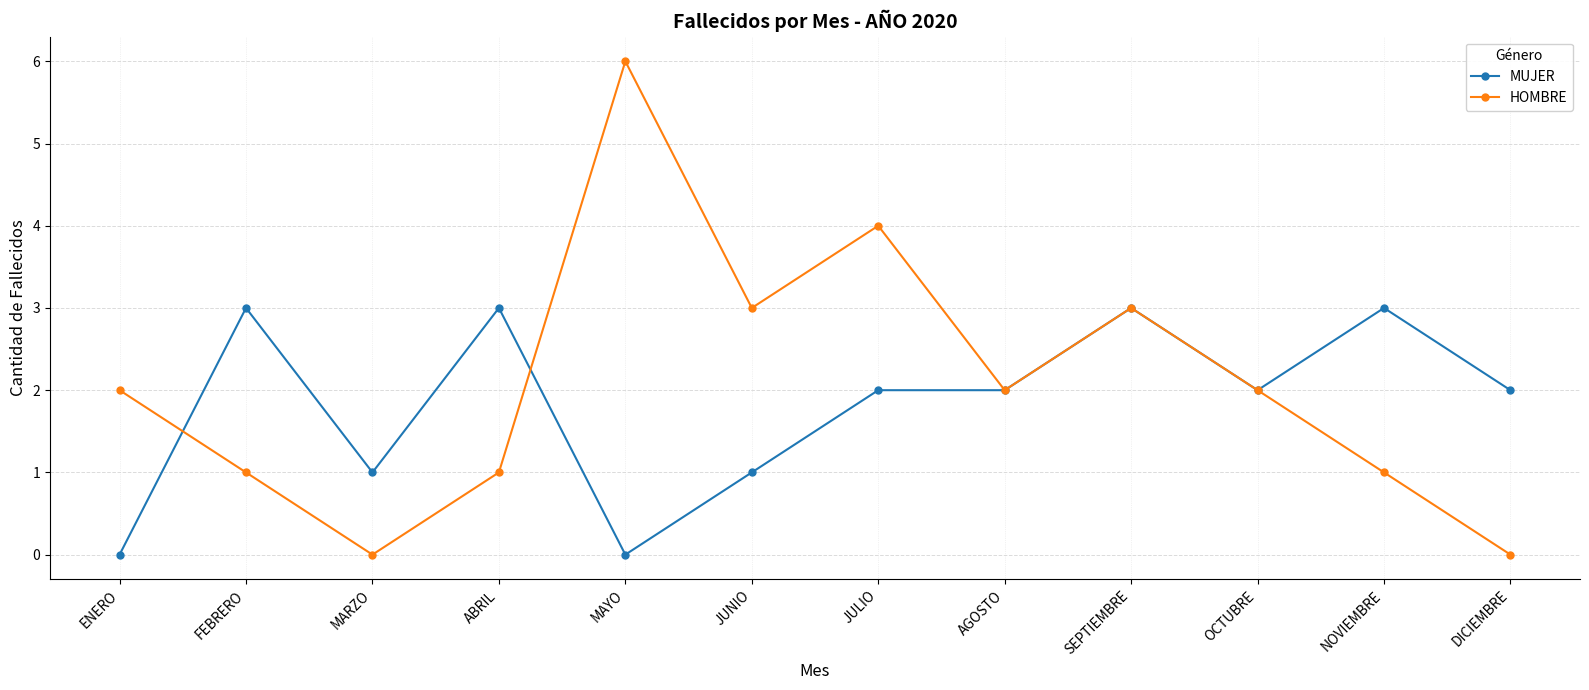

What value does the HOMBRE series have at ABRIL?

1